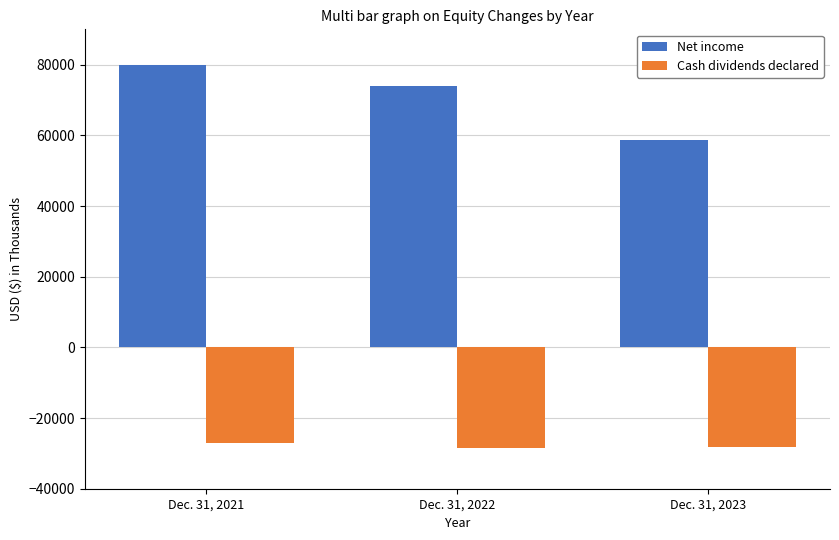

Which series changed the most between Dec. 31, 2021 and Dec. 31, 2023?

Net income